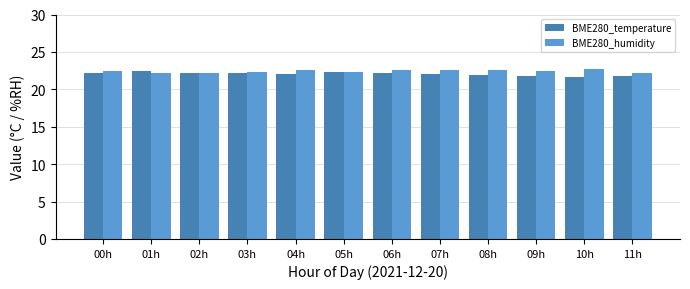

Does the chart contain stacked bars?

No